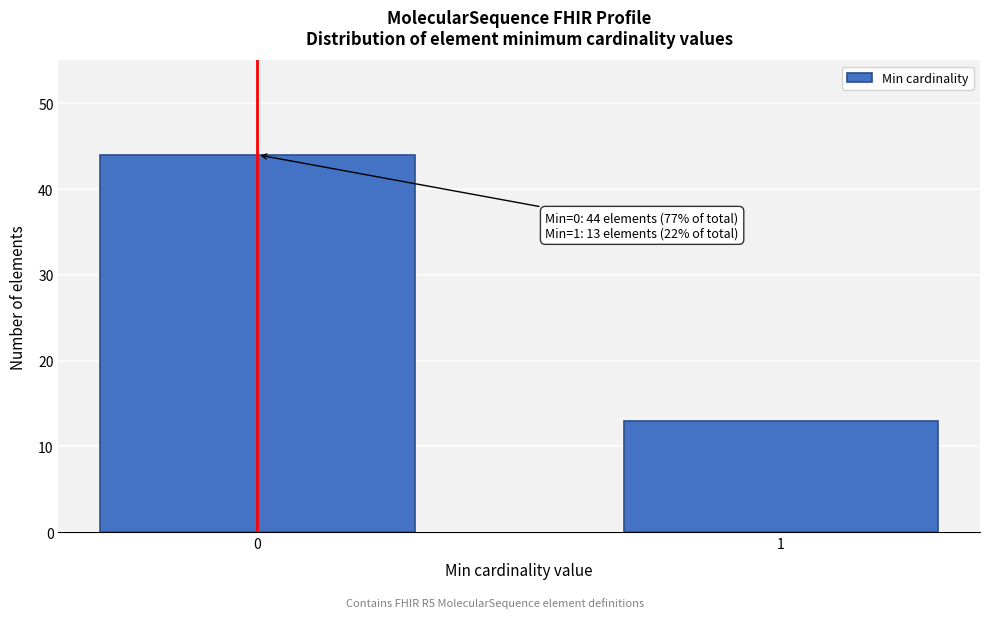

Reading left to right, transcribe all the data shown in this chart.

0=44	1=13